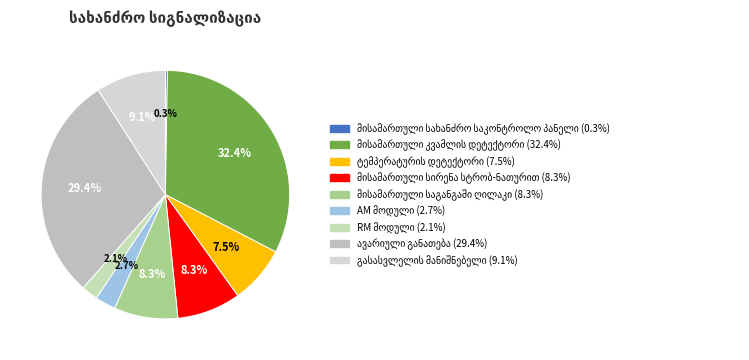

Do RM მოდული and მისამართული კვამლის დეტექტორი together represent more than half of the pie?

No